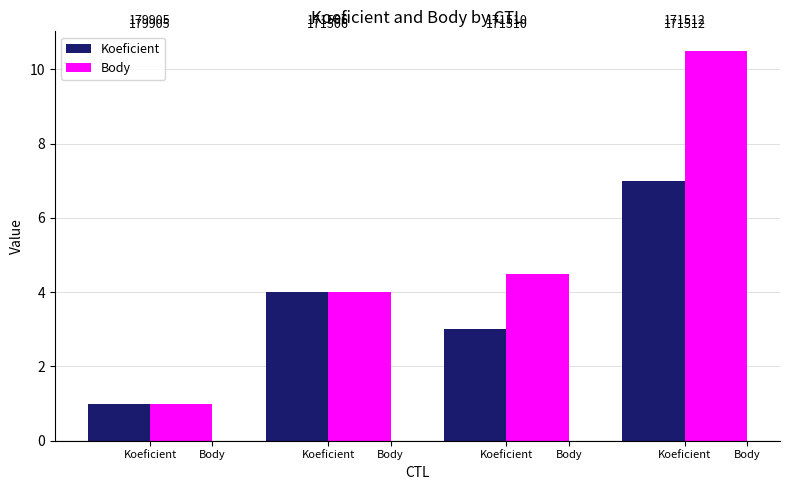

What are all the series names shown in the legend?

Koeficient, Body